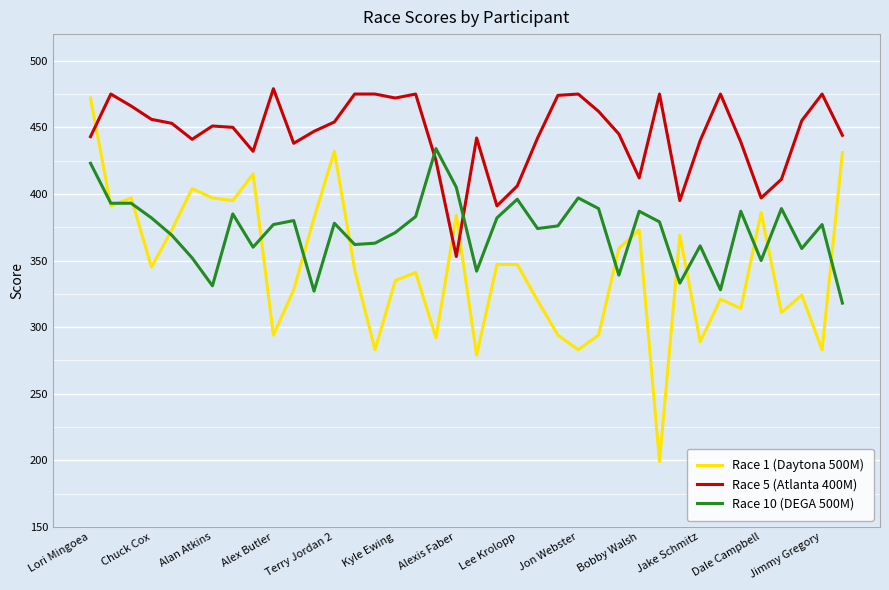

True or false: Race 1 (Daytona 500M) has more than 0 points higher than both neighbors.

True